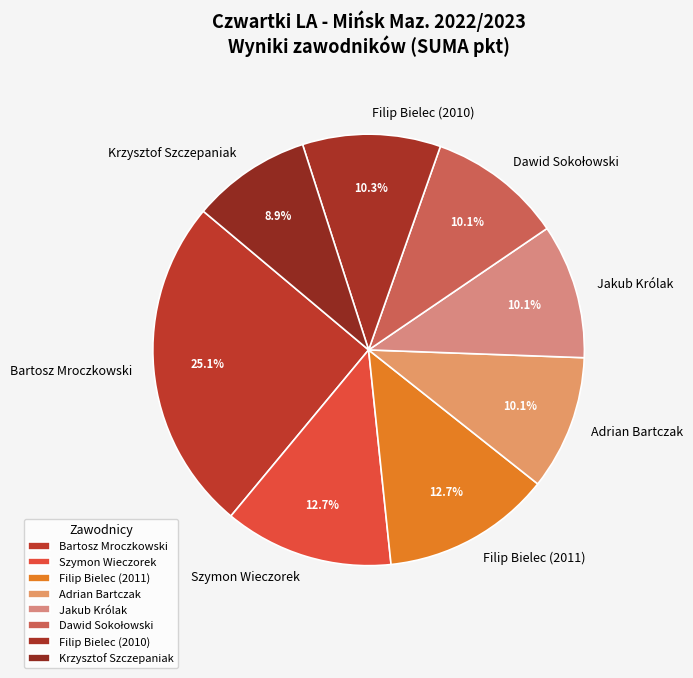

What percentage do Krzysztof Szczepaniak and Bartosz Mroczkowski together represent?

34.0%